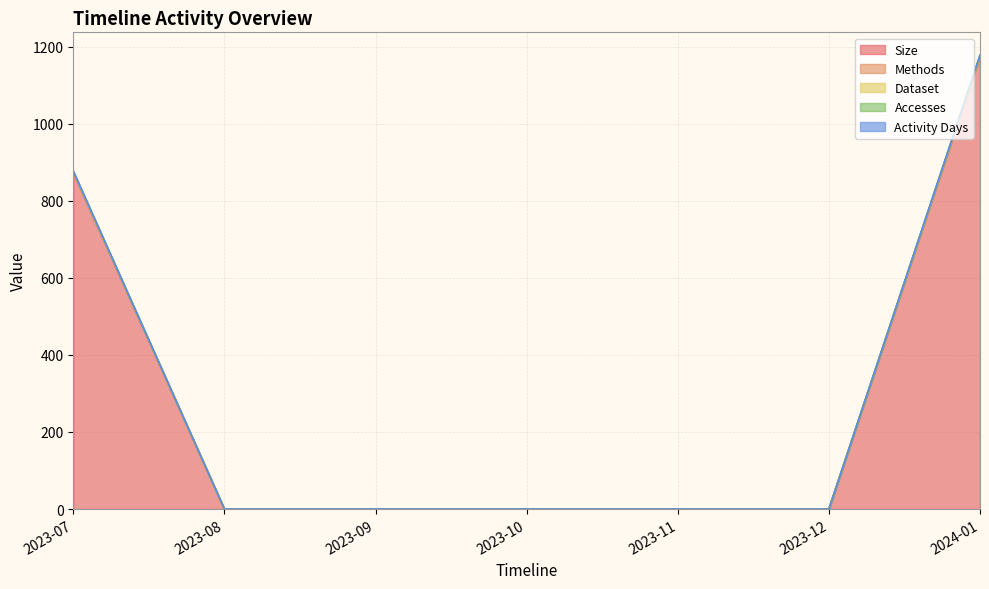

True or false: Accesses and Size cross at least once.

False